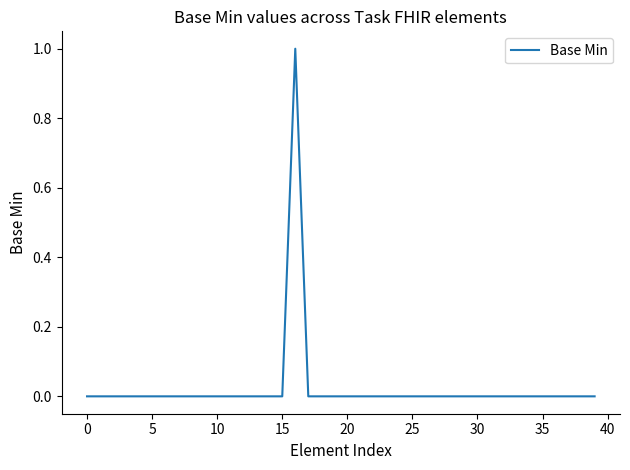

What is the difference between the maximum and minimum values?

1